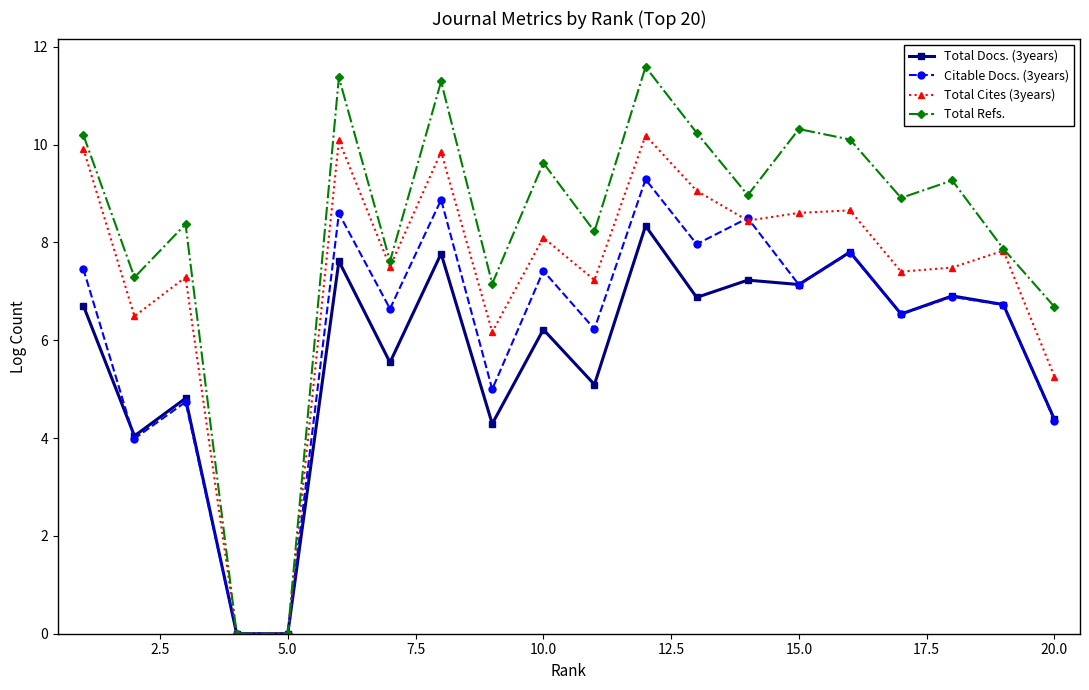

What is the sum of all Total Refs. values?

165.1